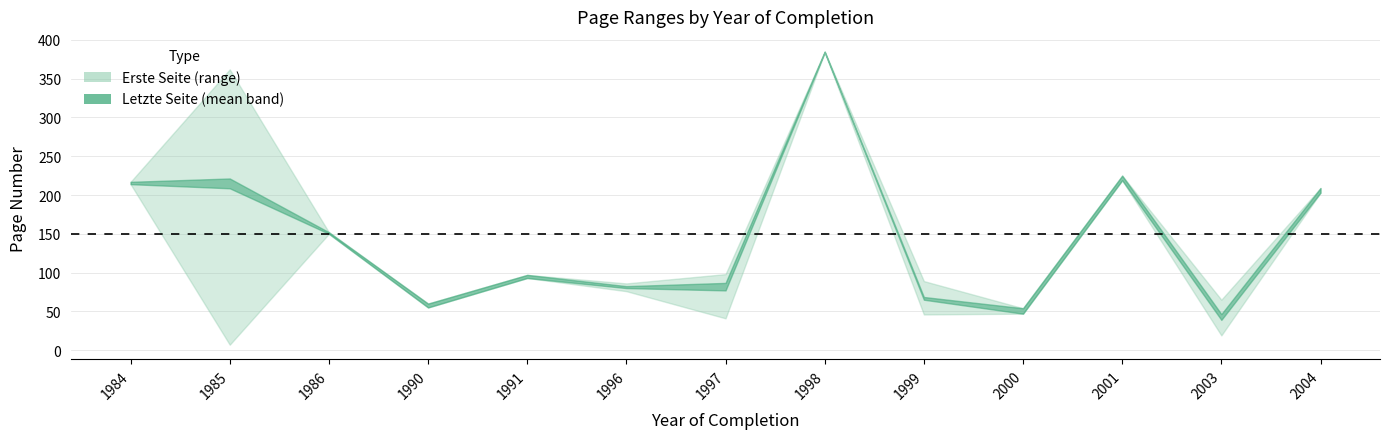

How many lines are shown in the chart?

2